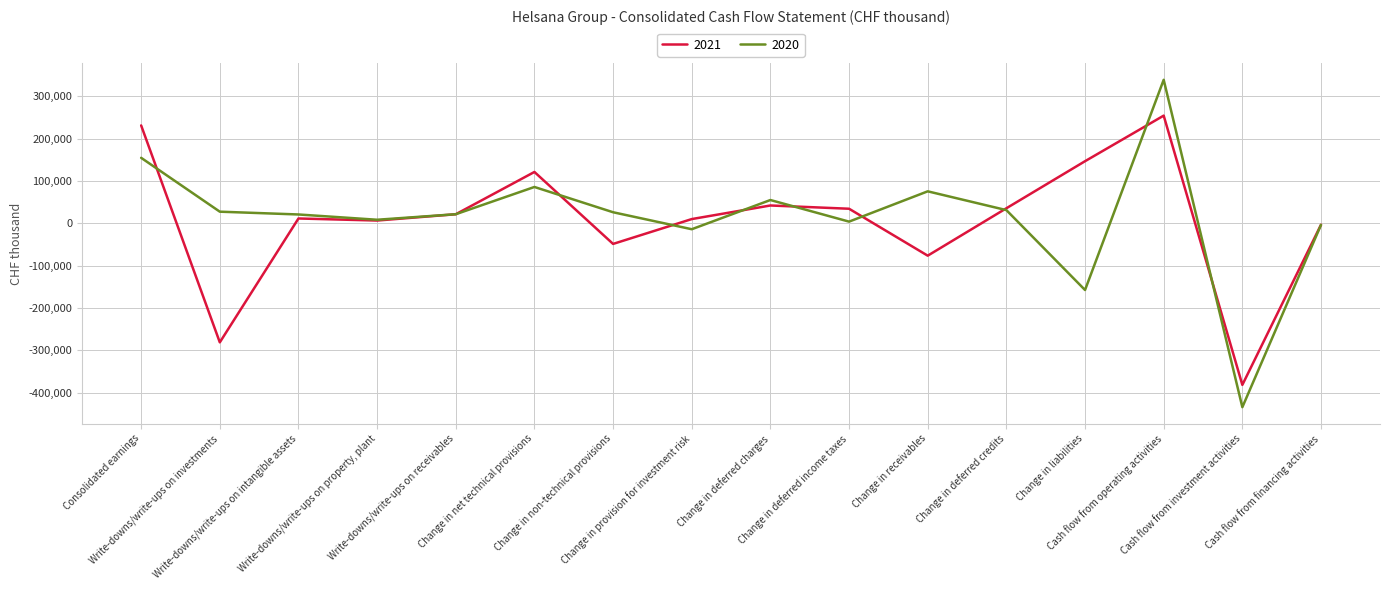

Which series has the widest spread of values?

2020